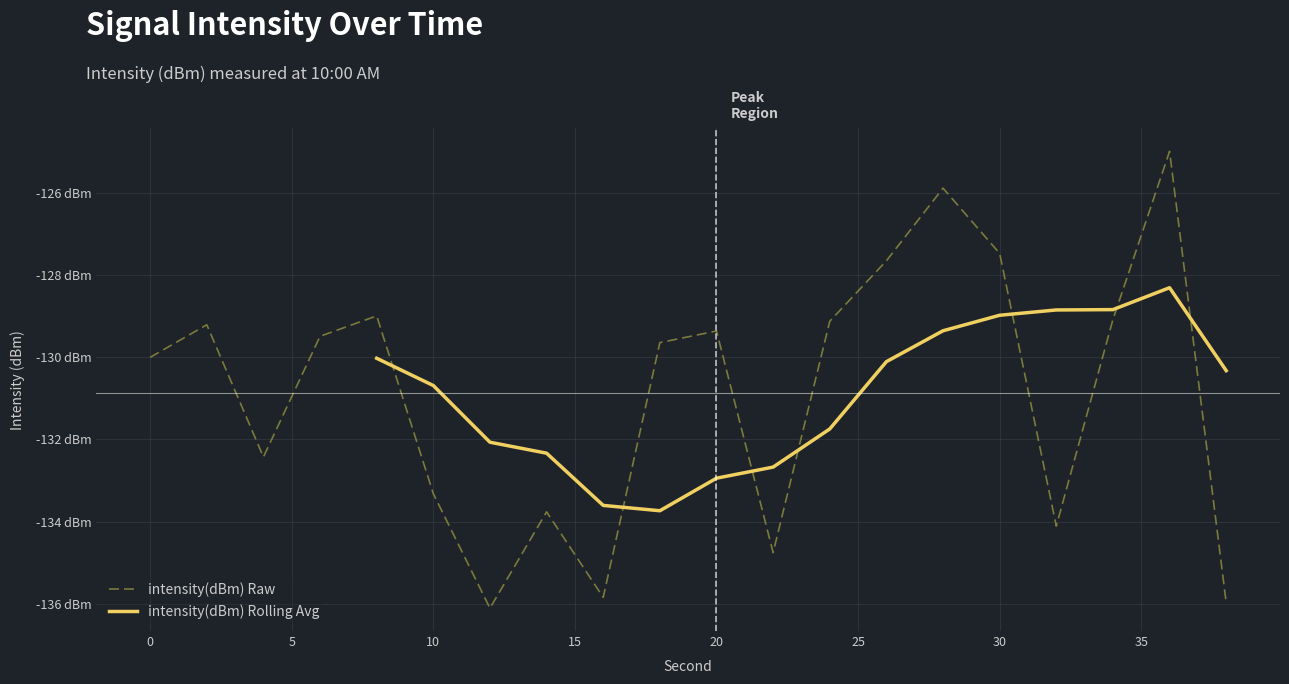

What is the difference between the maximum and minimum values?

11.1